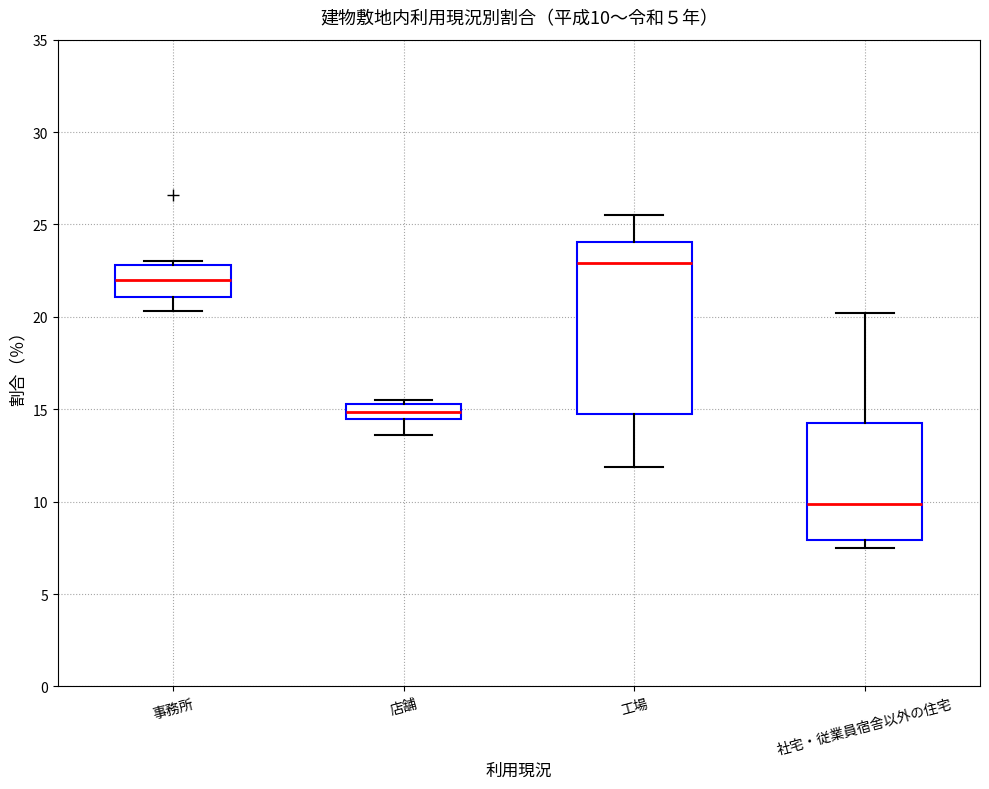

Comparing the boxes themselves (not the whiskers), which one is the tallest?

工場